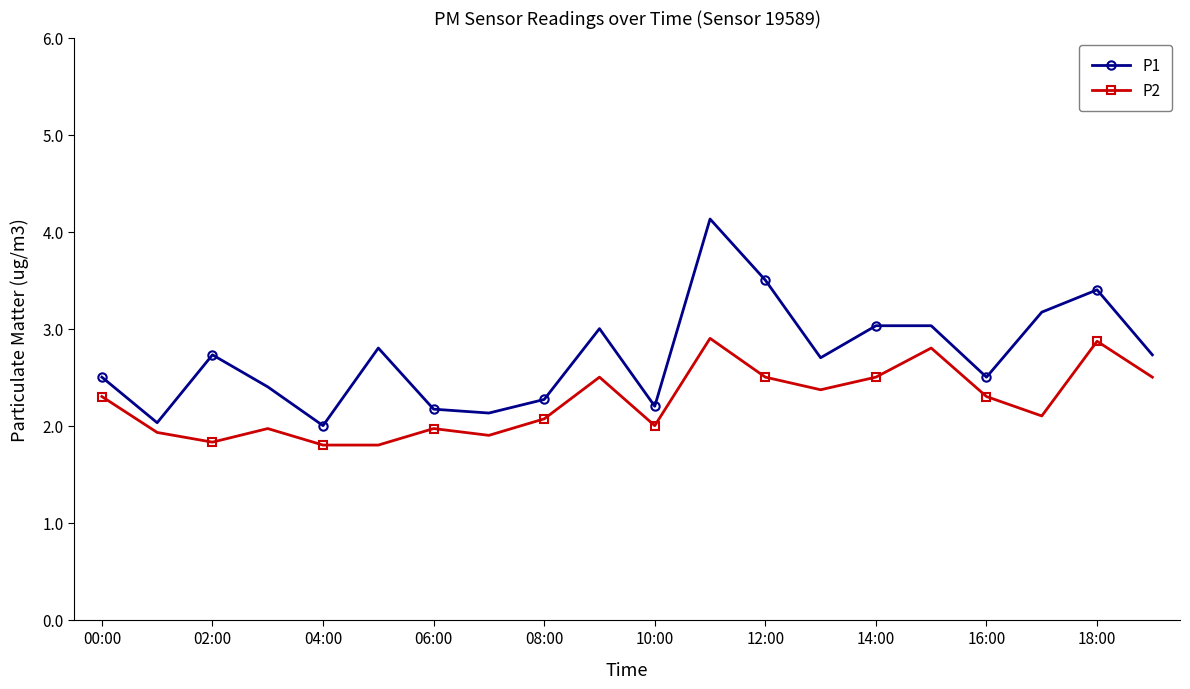

How many interior local valleys does the P1 series have?

6